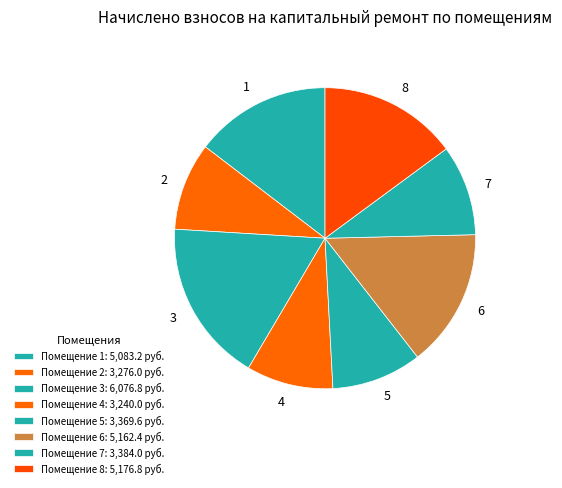

True or false: 4 accounts for 9% of the total.

True